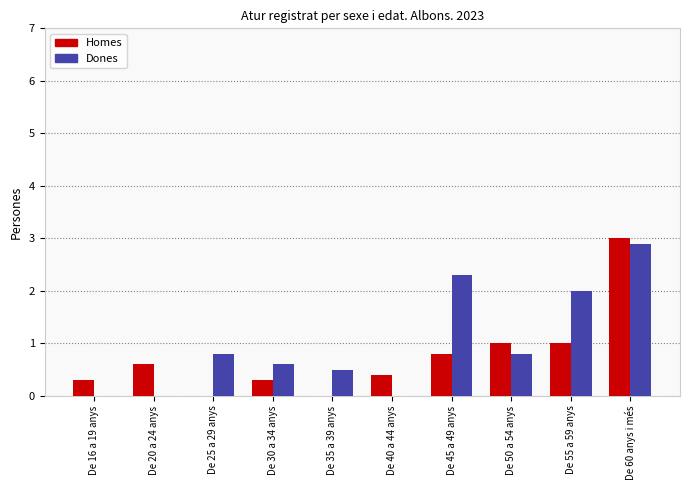

What are all the series names shown in the legend?

Homes, Dones